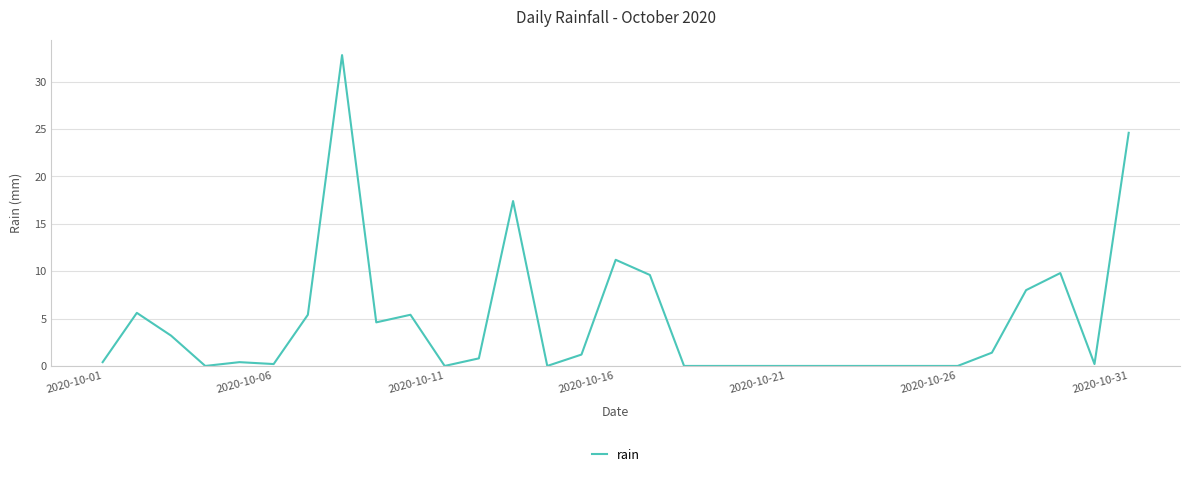

What is the difference between the maximum and minimum values?

32.8